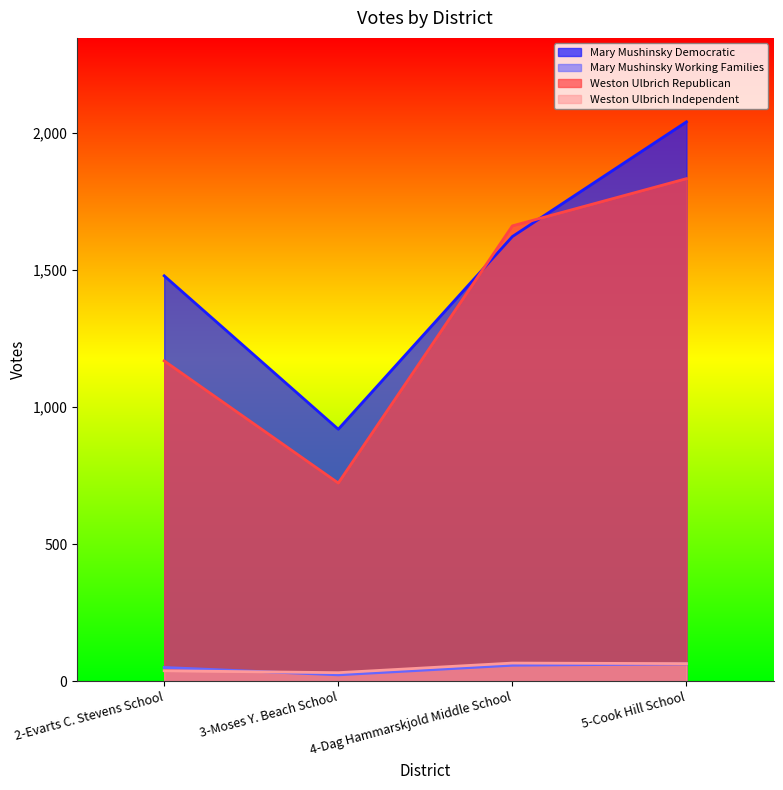

What is the difference between the highest and lowest values at 3-Moses Y. Beach School?

895